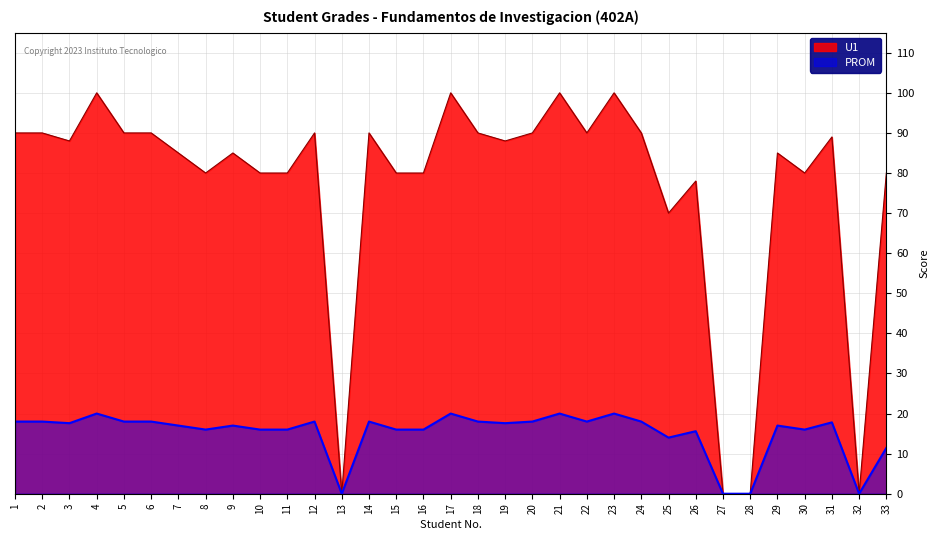

True or false: U1 and PROM cross at least once.

False